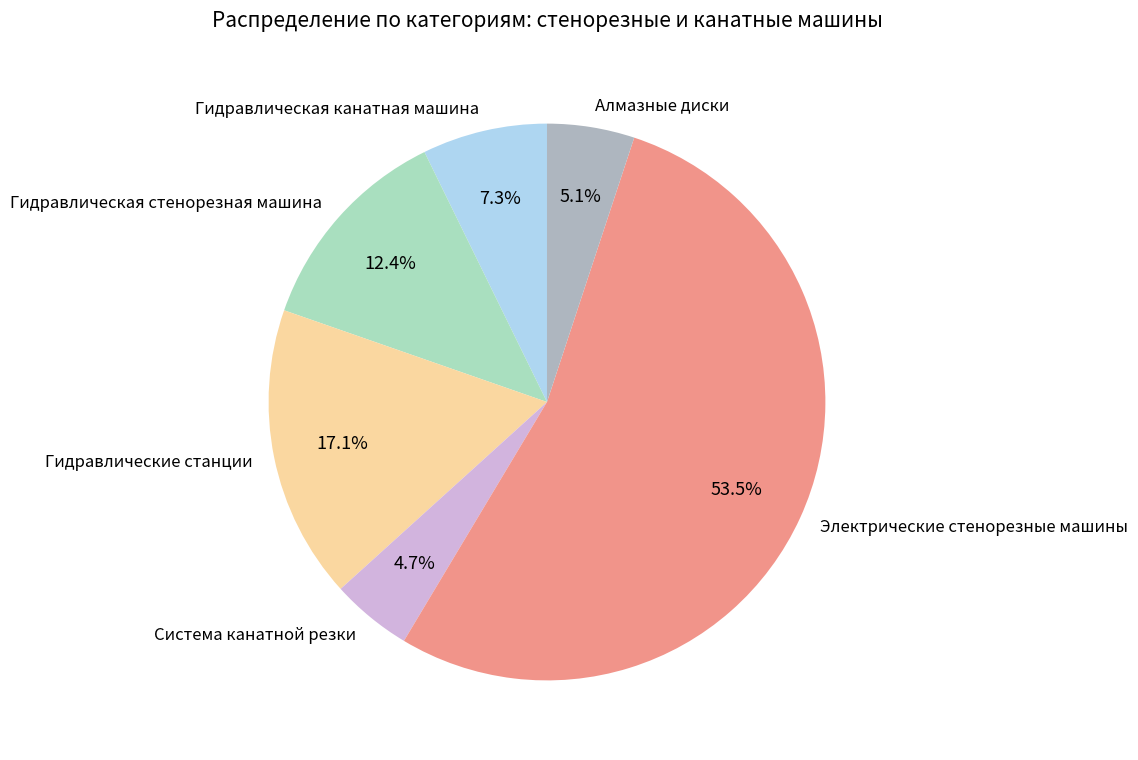

The Алмазные диски slice represents 5% of the pie. True or false?

True